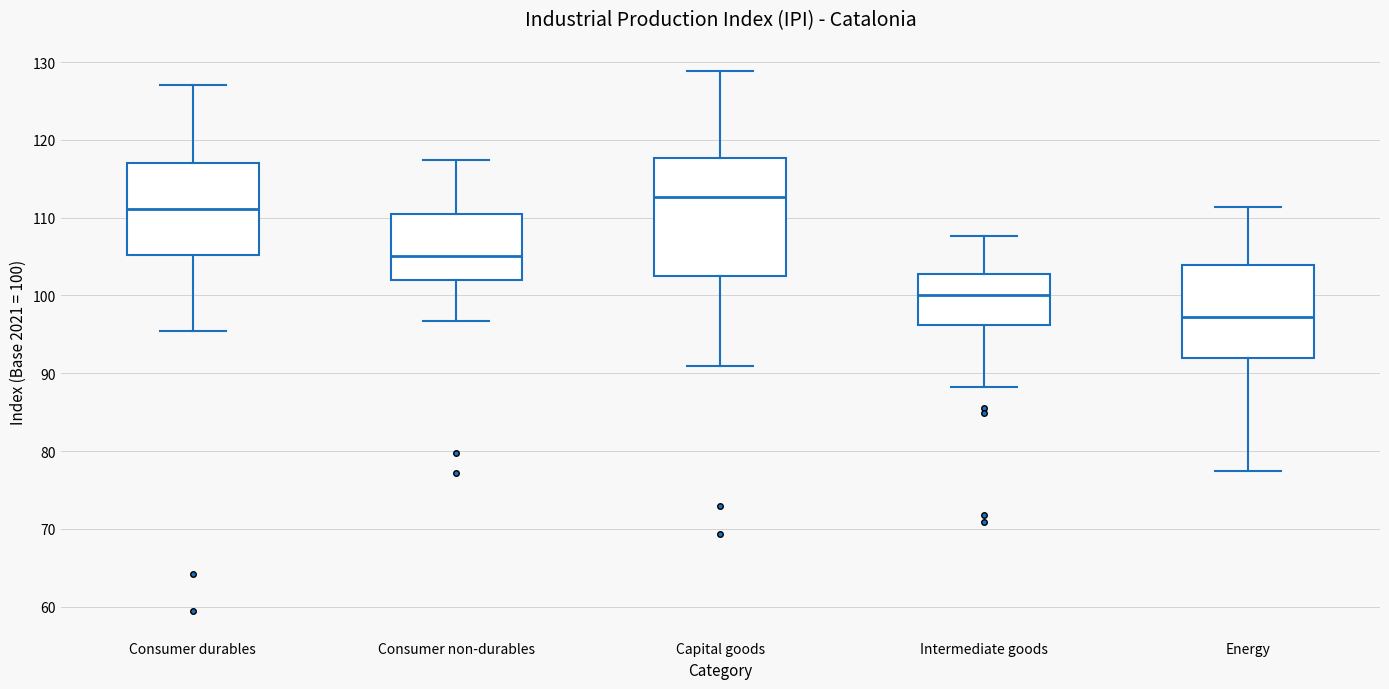

Which box has the highest median line?

Capital goods